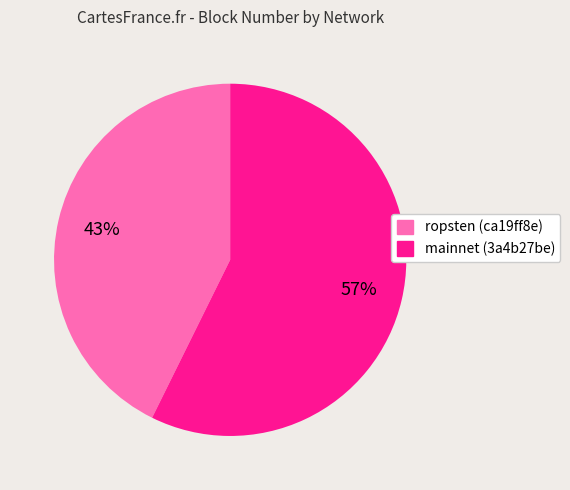

What is the largest slice in the pie chart?

mainnet (3a4b27be)